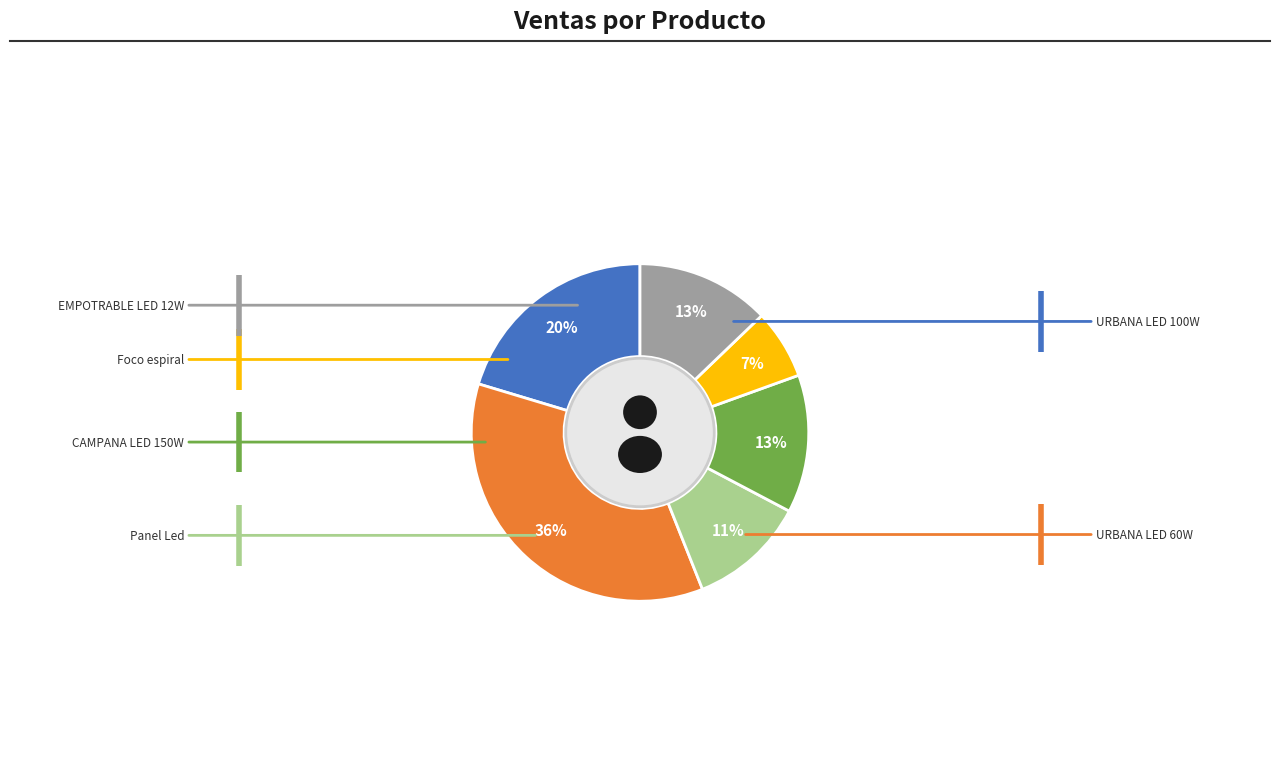

The URBANA LED 100W slice represents 7% of the pie. True or false?

False